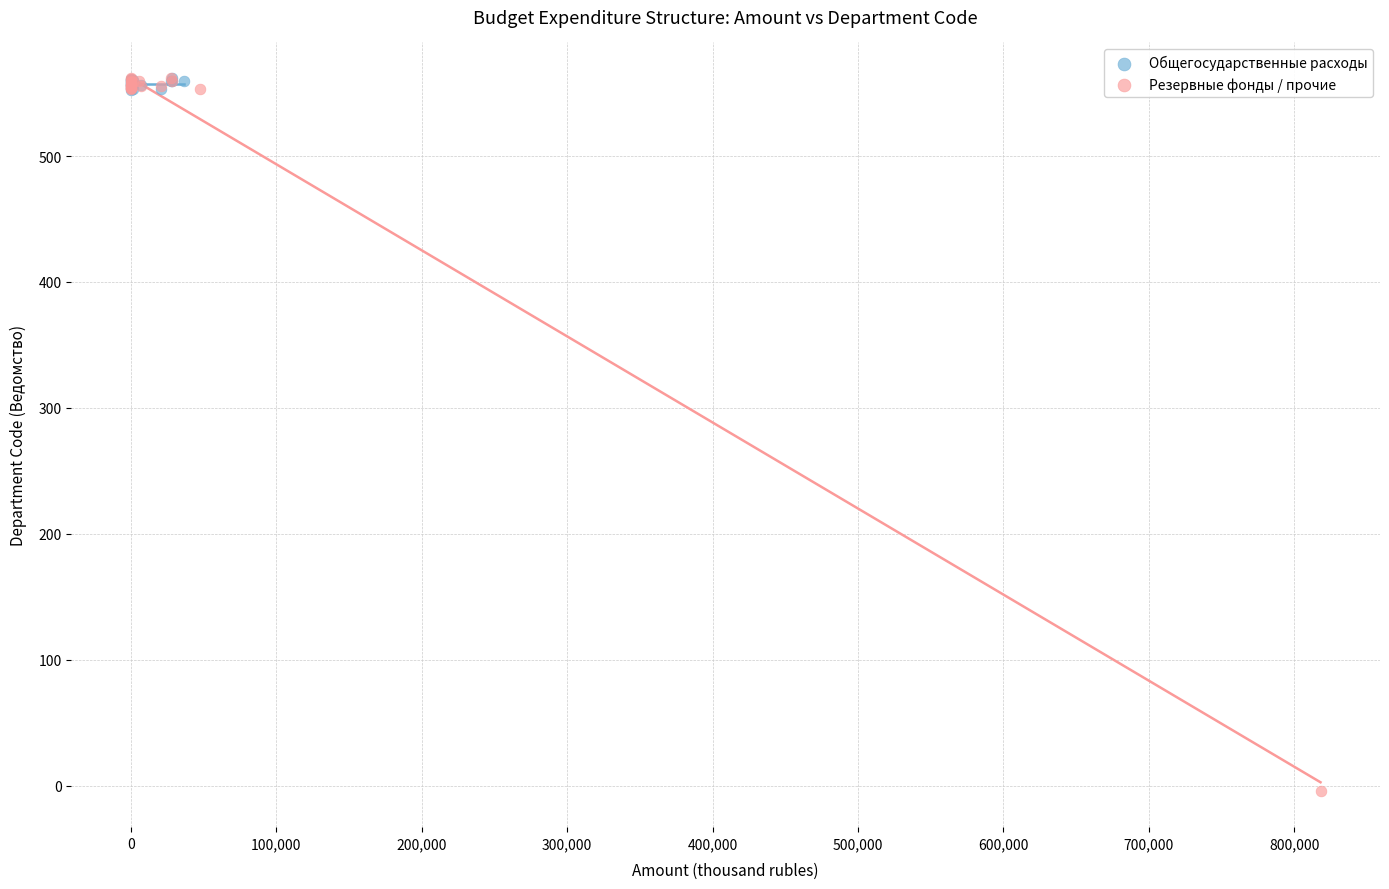

Which series reaches the minimum Y coordinate?

Резервные фонды / прочие